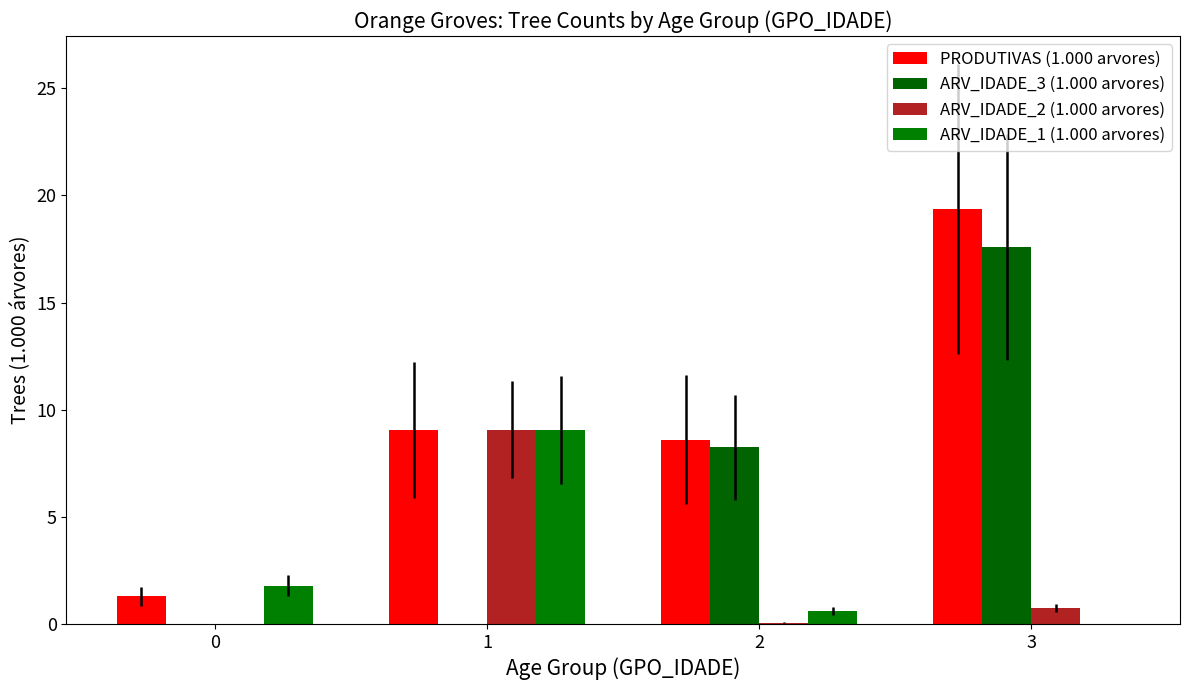

What is the spread (max minus min) of values at 2?

8.5